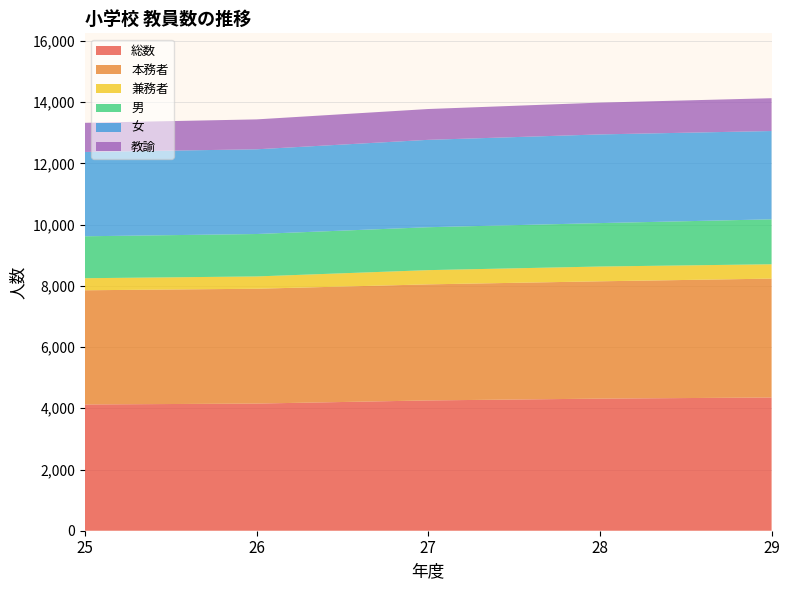

Reading left to right, what are all the values shown in this chart?

総数: 25=4125	26=4154	27=4257	28=4316	29=4353
本務者: 25=3731	26=3752	27=3792	28=3833	29=3884
兼務者: 25=394	26=402	27=465	28=483	29=469
男: 25=1370	26=1386	27=1402	28=1419	29=1468
女: 25=2755	26=2768	27=2855	28=2897	29=2885
教諭: 25=952	26=977	27=1007	28=1039	29=1072